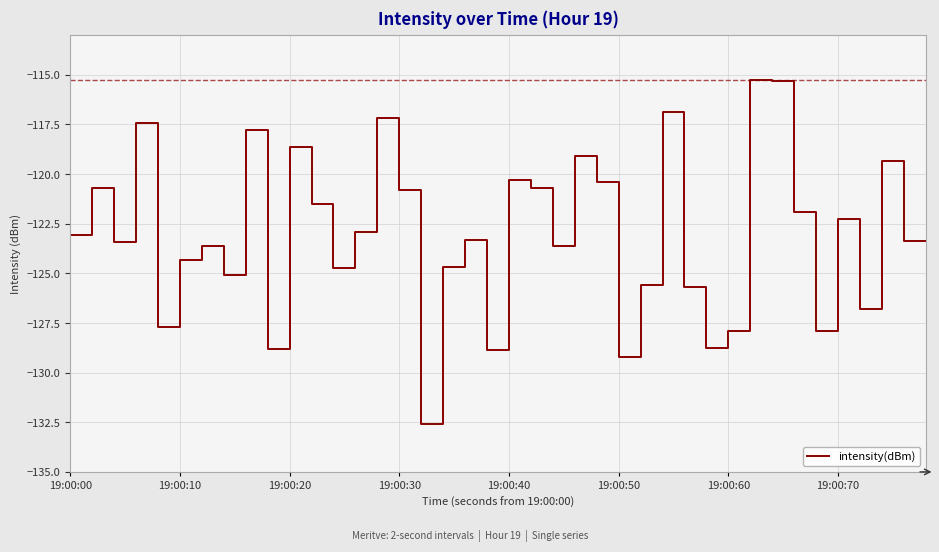

What is the minimum value shown in the chart?

-132.6